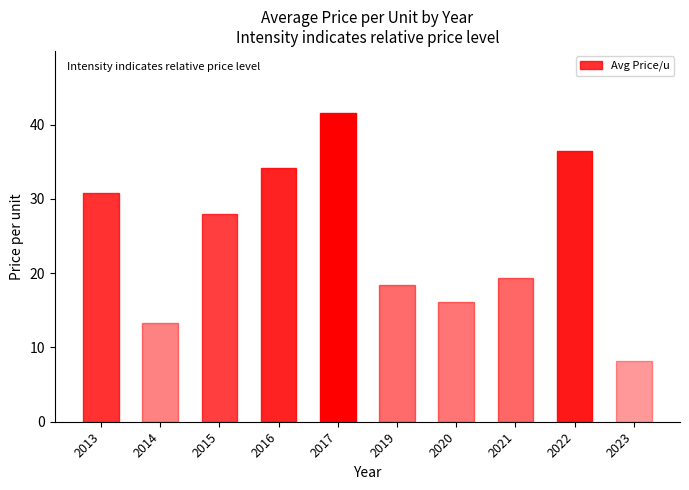

What is the value of the 2nd bar from the left?

13.3